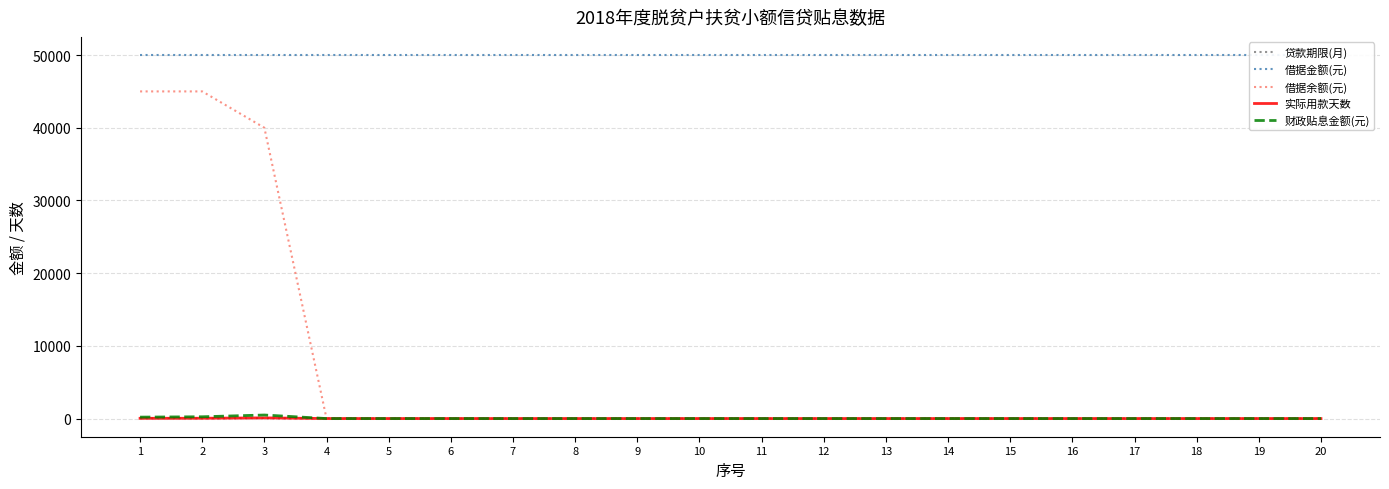

How many categories are shown in the chart?

20